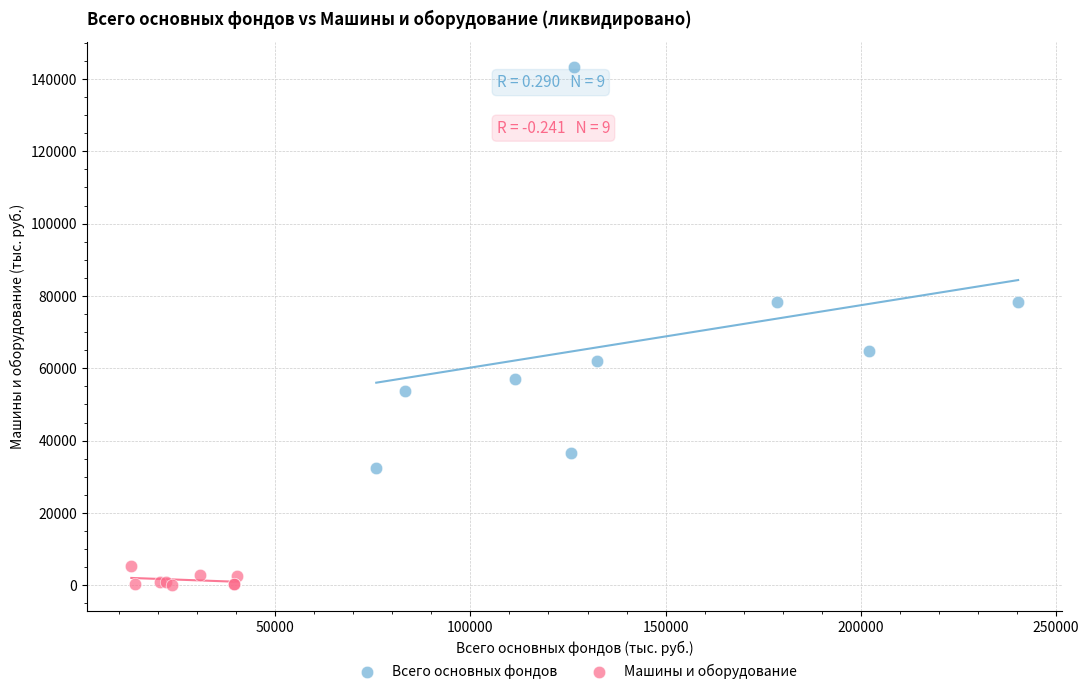

What are all the series names shown in the legend?

Всего основных фондов, Машины и оборудование